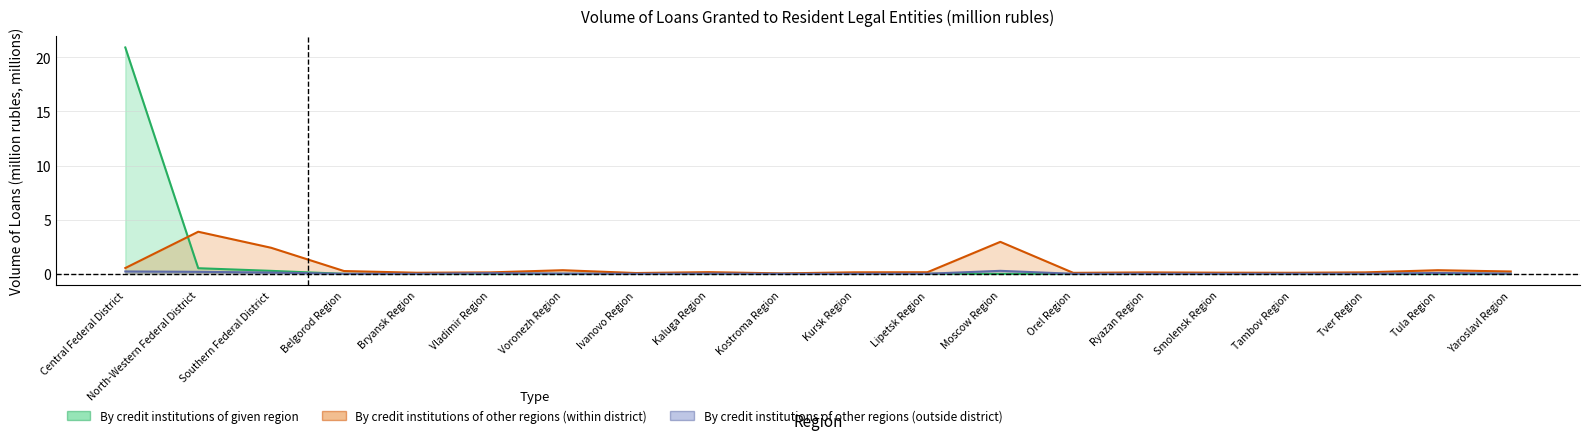

Does the chart display data point markers on the line(s)?

No